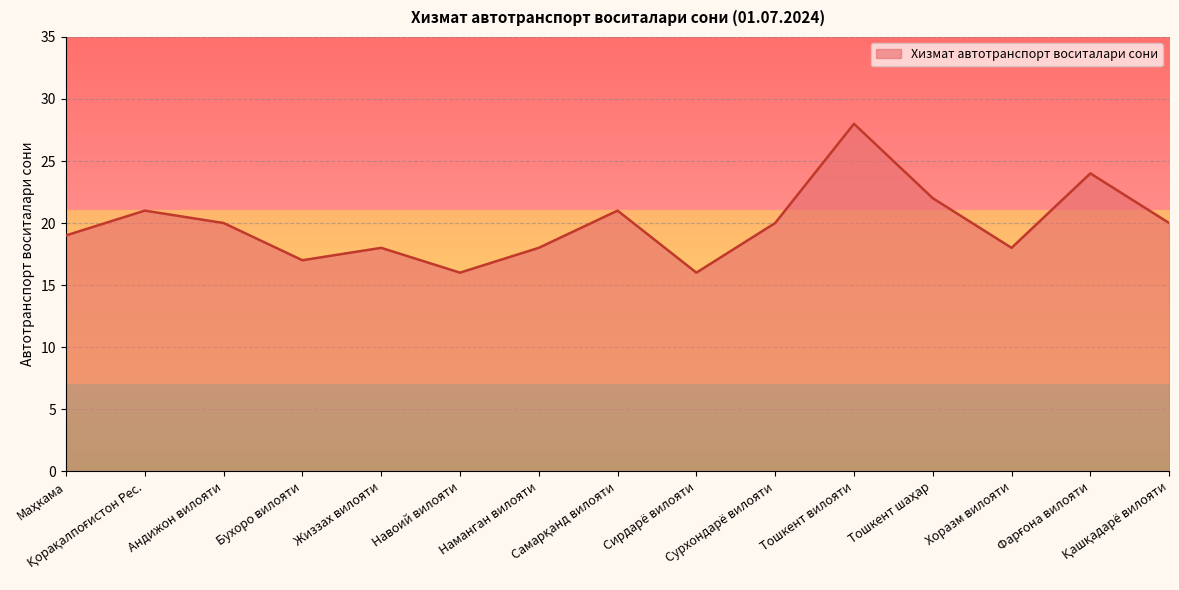

True or false: the data has more than 1 interior local peaks.

True